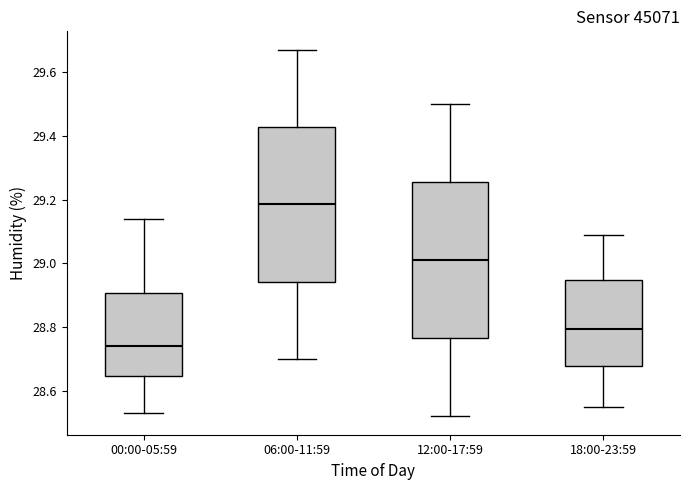

Reading left to right, read every box against the y-axis: the position of its median line, the range the box covers, and the ends of its whiskers. The values are not printed on the chart, so give them approximately, as read against the axis.

00:00-05:59: median 28.74, box 28.64 to 28.90, whiskers 28.54 to 29.14
06:00-11:59: median 29.18, box 28.94 to 29.42, whiskers 28.70 to 29.68
12:00-17:59: median 29.02, box 28.76 to 29.26, whiskers 28.52 to 29.50
18:00-23:59: median 28.80, box 28.68 to 28.94, whiskers 28.56 to 29.10